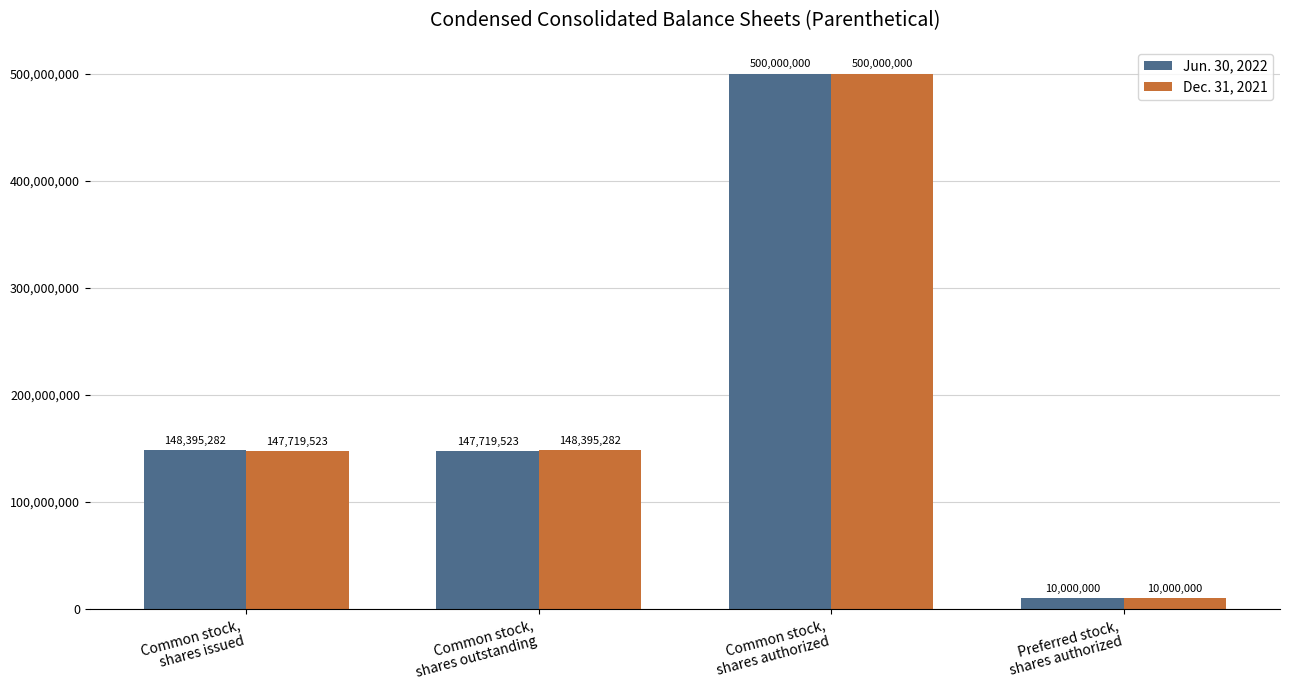

What is the label of the 1st bar from the left?

Common stock,
shares issued